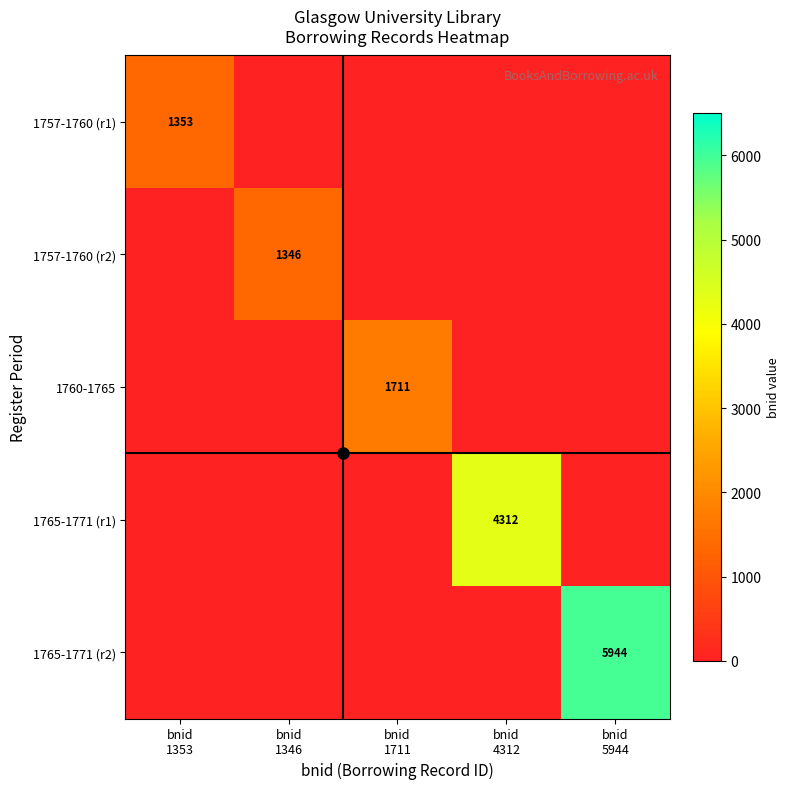

The value of 1757-1760 (r1) at bnid 4312 is 422. True or false?

False